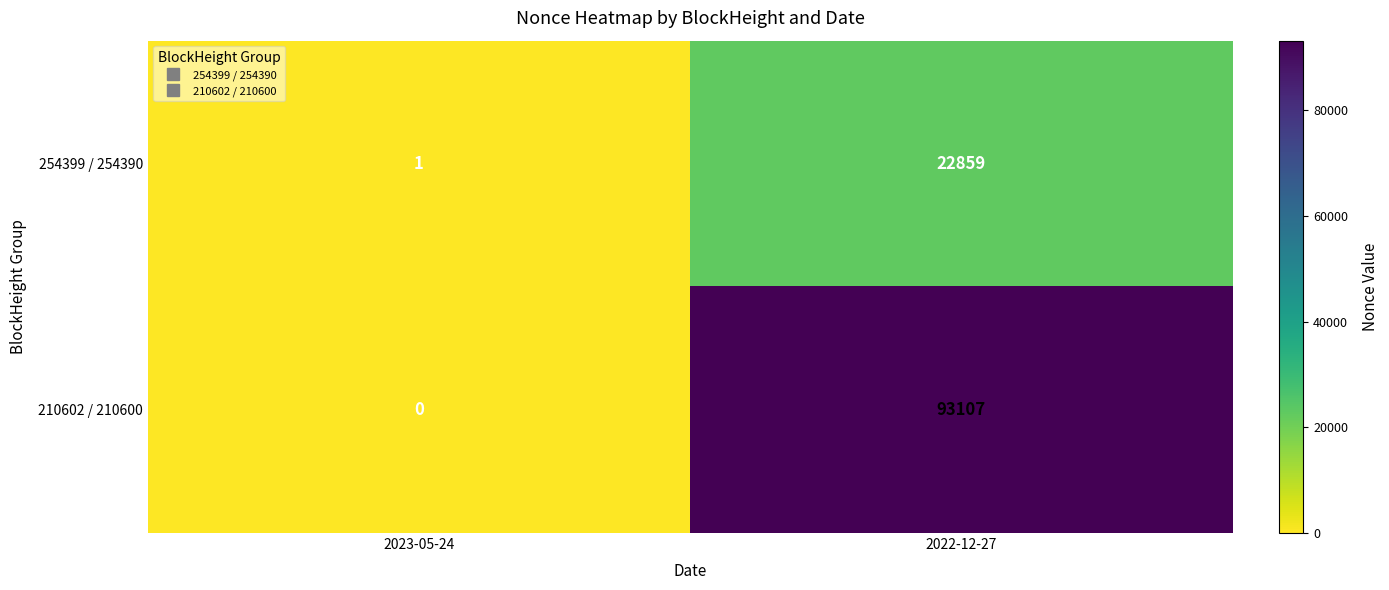

Reading left to right, transcribe all the data shown in this chart.

254399 / 254390: 2023-05-24=1	2022-12-27=22859
210602 / 210600: 2023-05-24=0	2022-12-27=93107